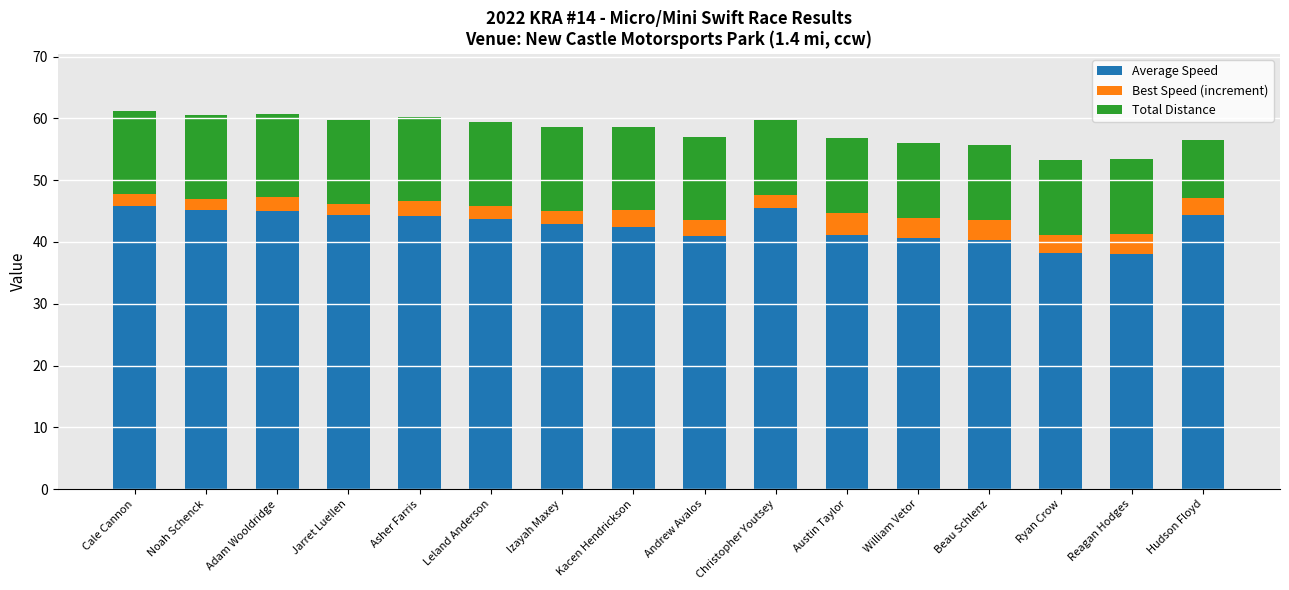

How many series are shown in this chart?

3